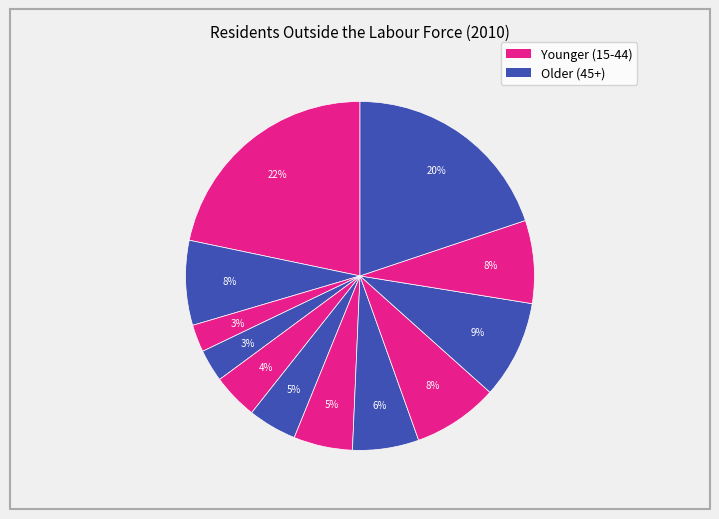

Is there any slice that represents more than half of the pie?

No